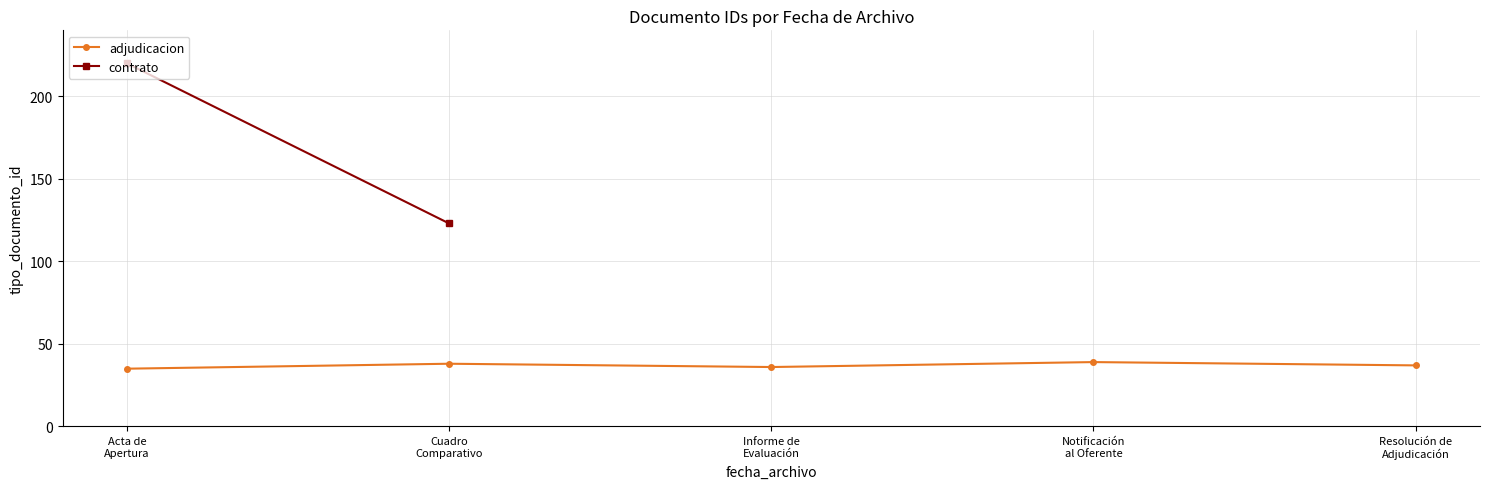

Between Cuadro
Comparativo and Resolución de
Adjudicación, which is larger?

Cuadro
Comparativo